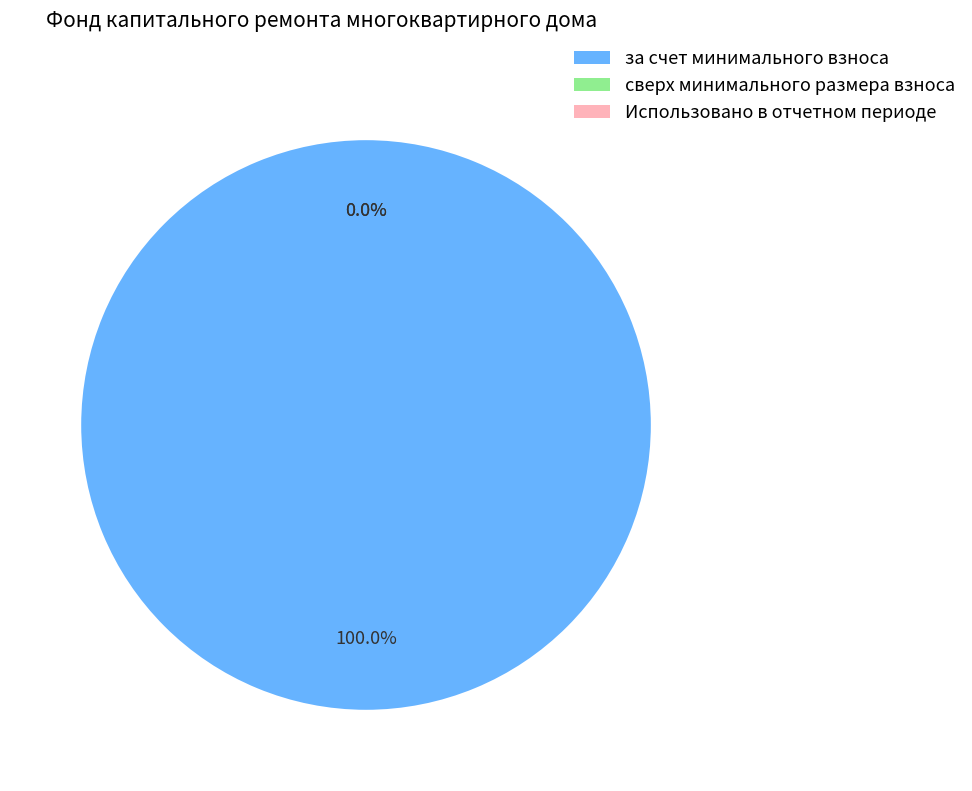

The Использовано в отчетном периоде slice represents 0% of the pie. True or false?

True